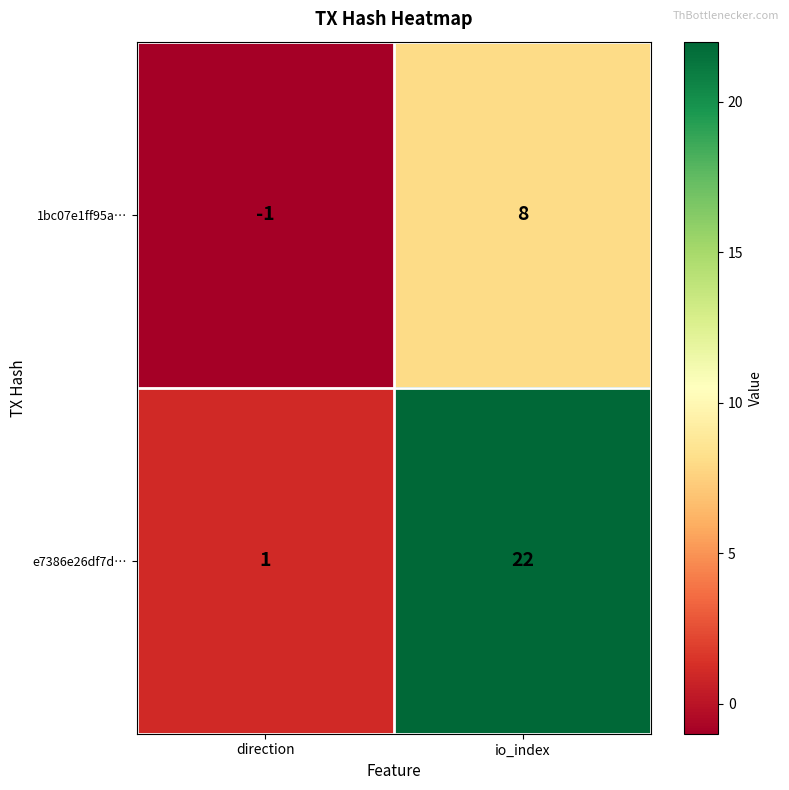

What is the average value of the 1bc07e1ff95a… series?

4